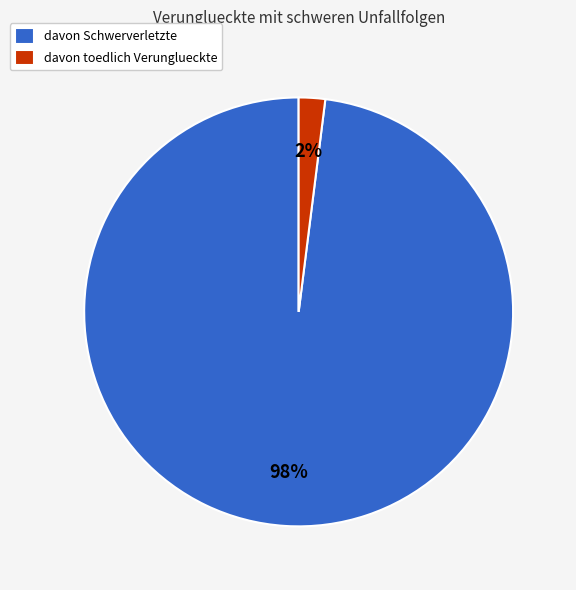

To the nearest percent, what percentage of the pie is davon Schwerverletzte?

98%